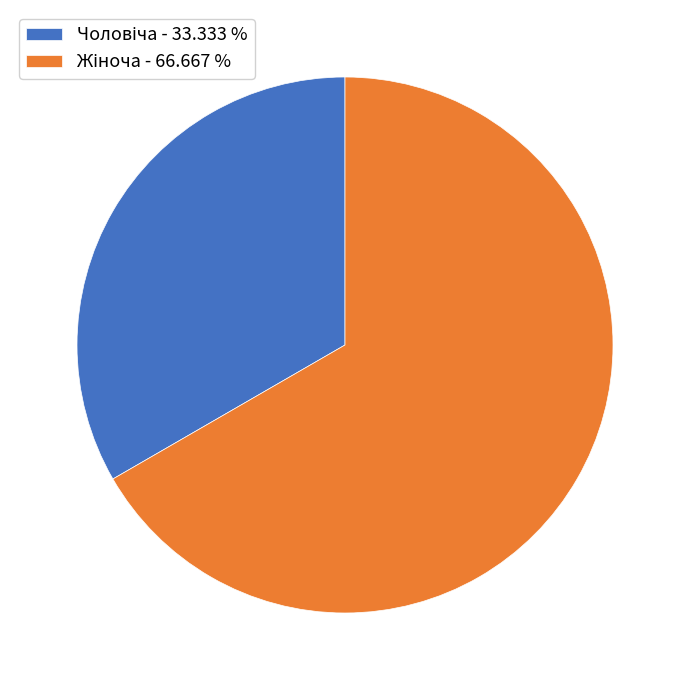

Is there any slice that represents more than half of the pie?

Yes